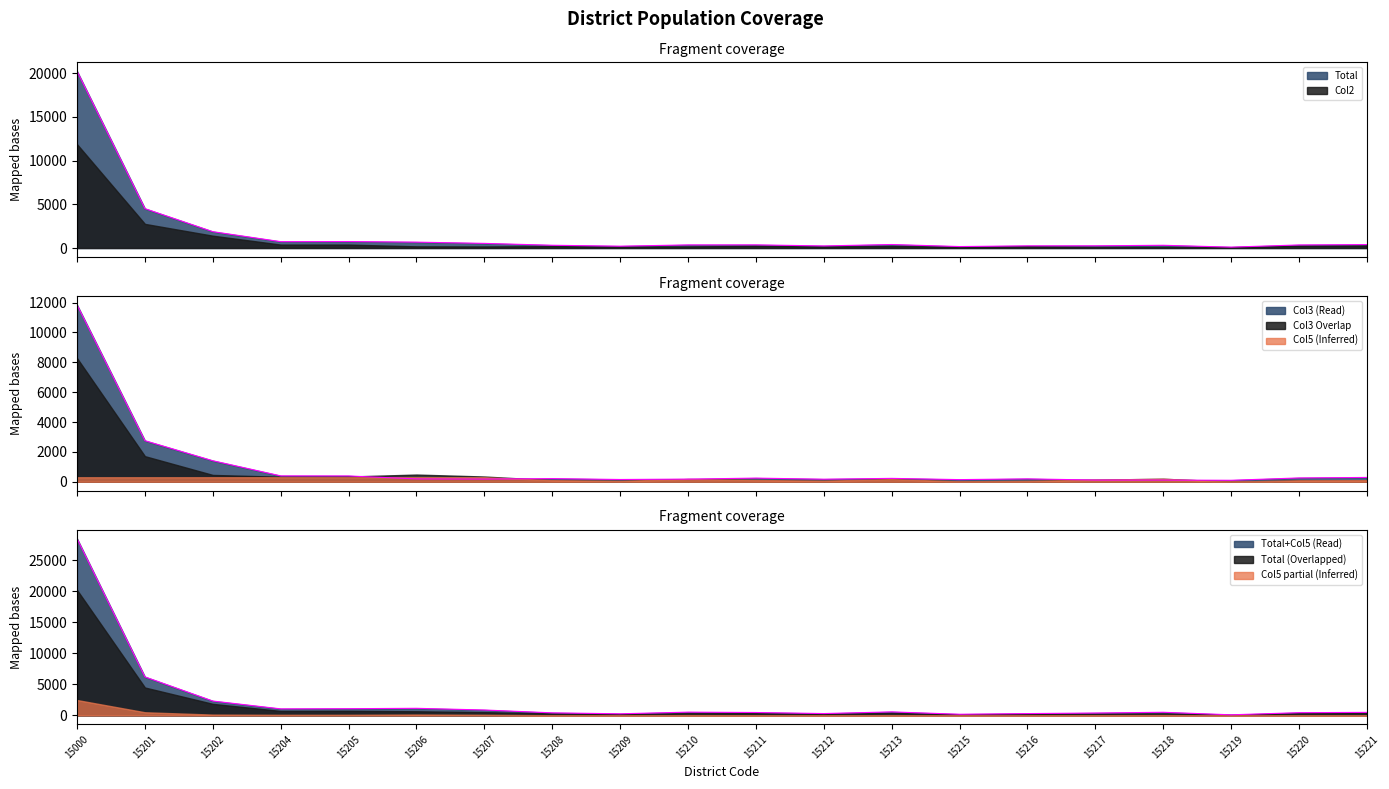

Where is Col5 nearest to the value 14302?

15201